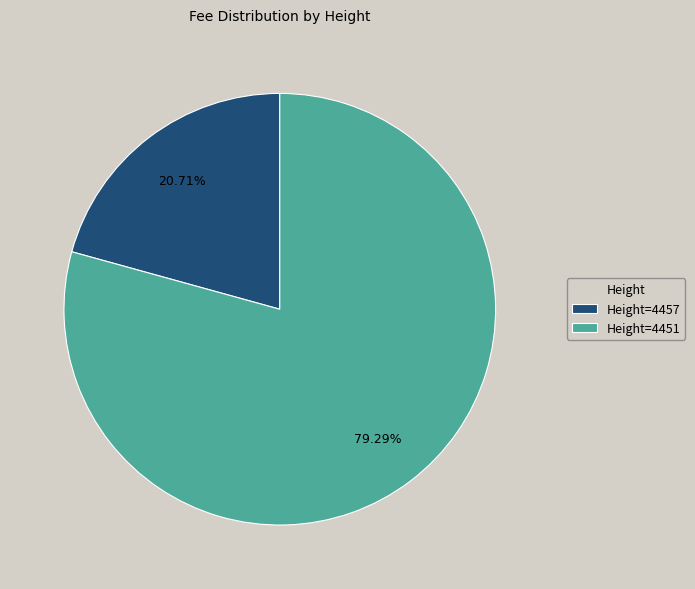

Does any single category account for the majority?

Yes